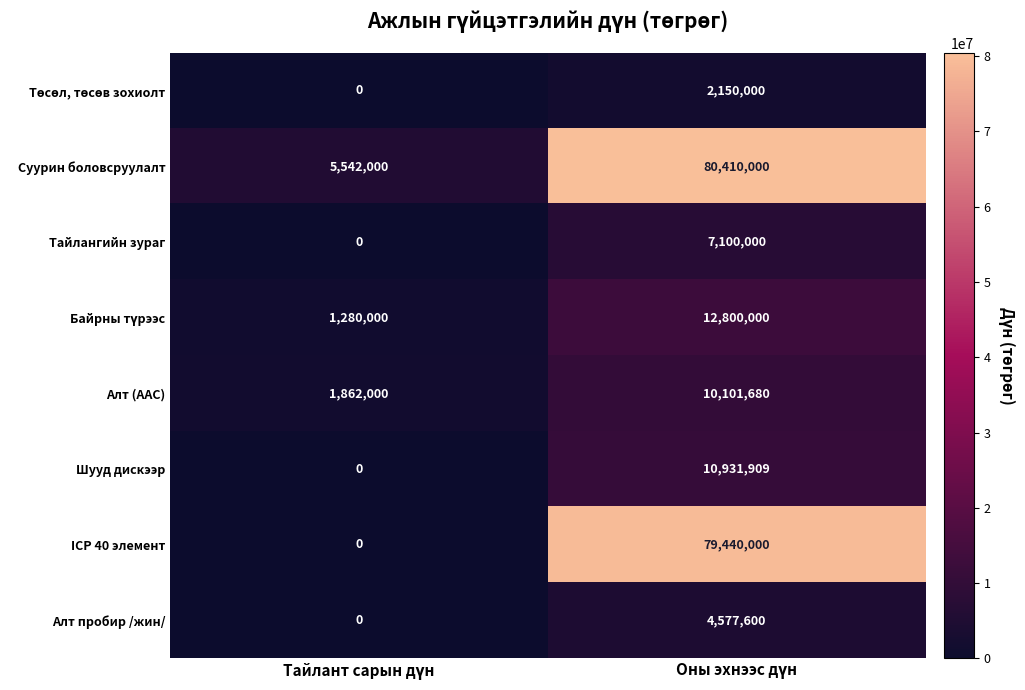

What is the difference between the maximum and minimum values in the Алт (ААС) series?

8239680